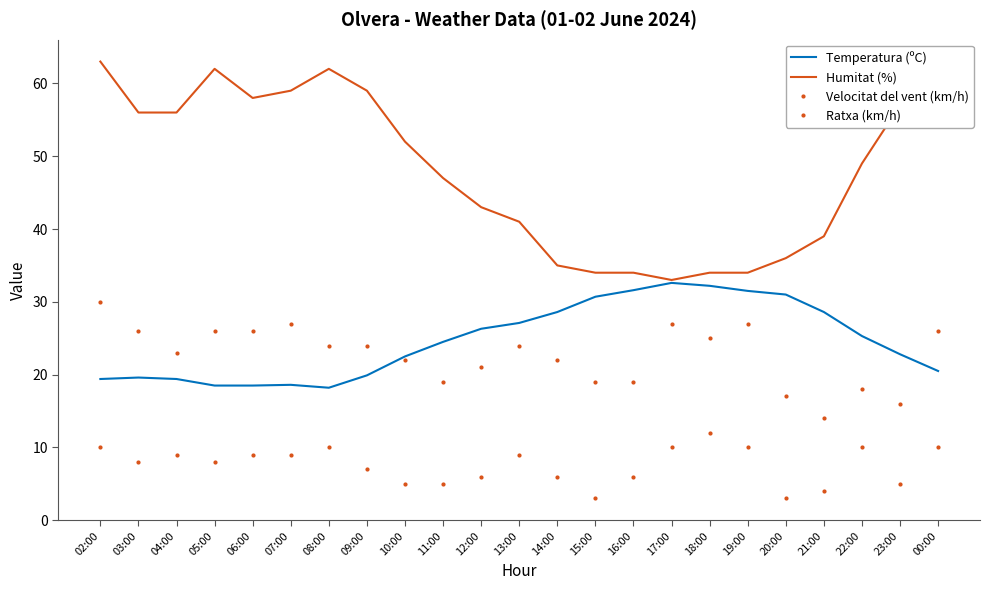

What position from the right is 11:00?

14